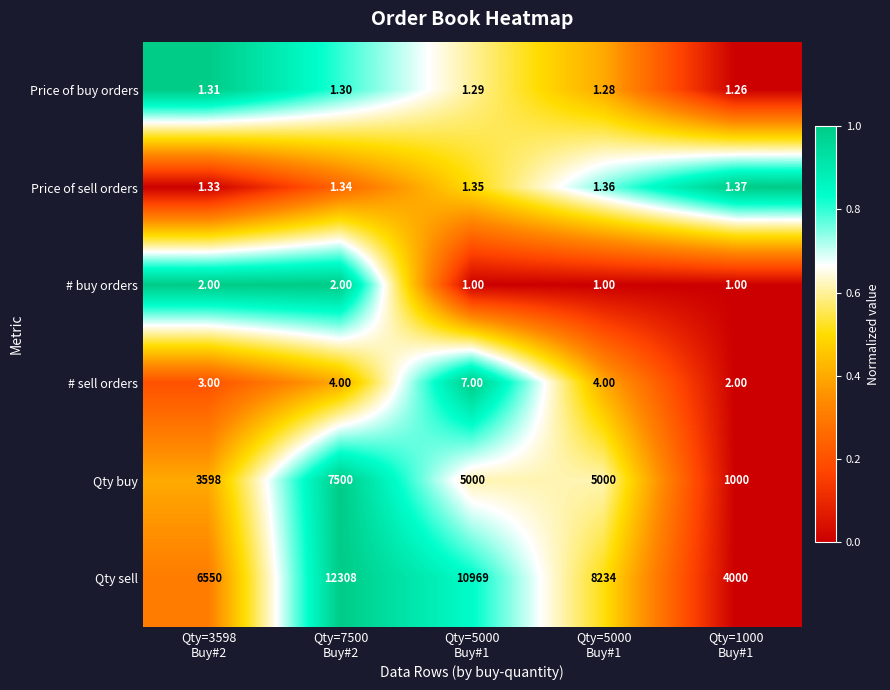

Which series has the largest range (max minus min)?

Qty sell